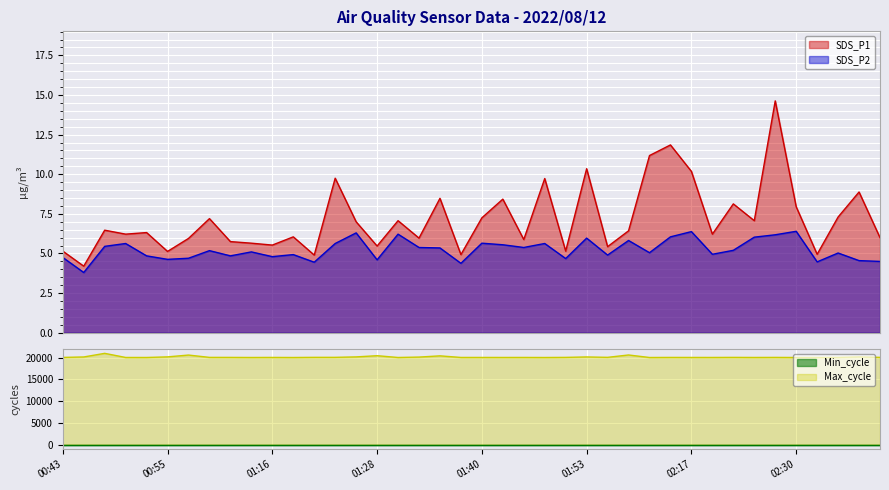

Is the value of SDS_P1 at 02:30 greater than the value of SDS_P2 at 01:23?

Yes